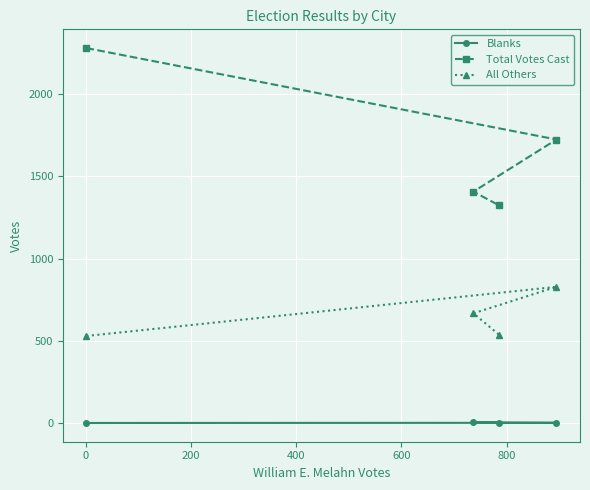

Rank the series by their maximum value, from highest to lowest.

Total Votes Cast, All Others, Blanks